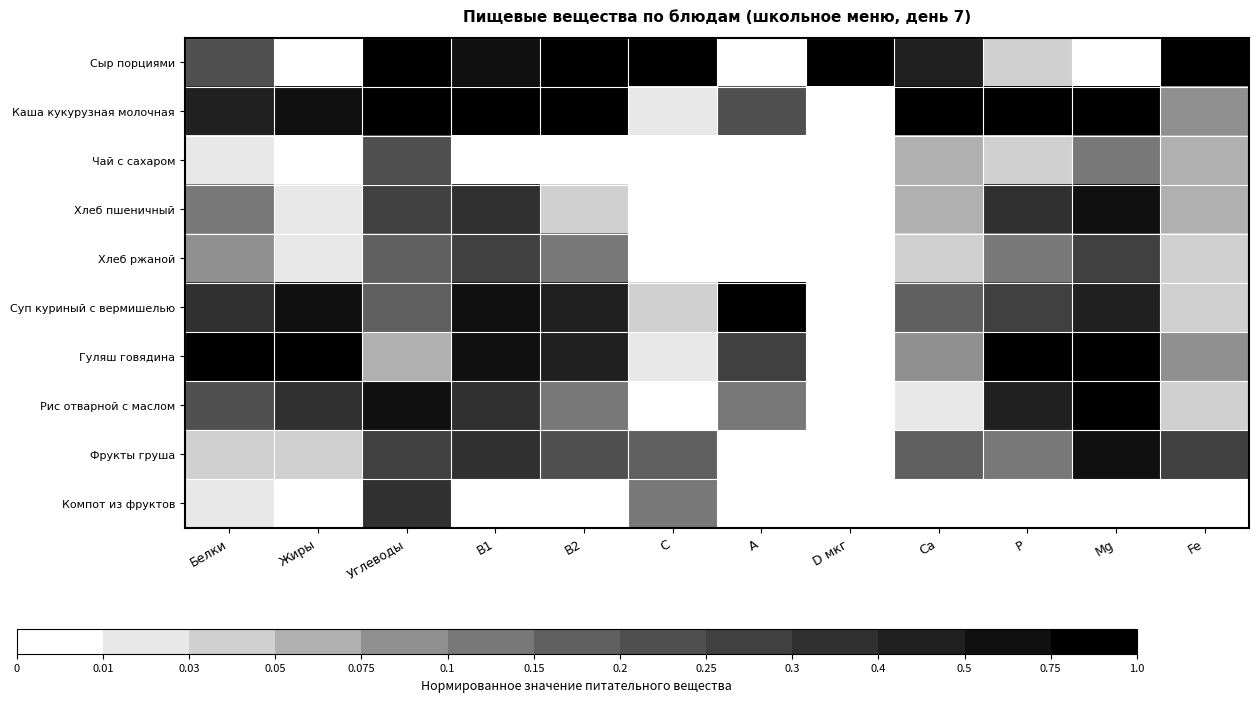

At Fe, list the series in order from smallest to largest.

Компот из фруктов, Хлеб ржаной, Рис отварной с маслом, Суп куриный с вермишелью, Чай с сахаром, Хлеб пшеничный, Каша кукурузная молочная, Гуляш говядина, Фрукты груша, Сыр порциями